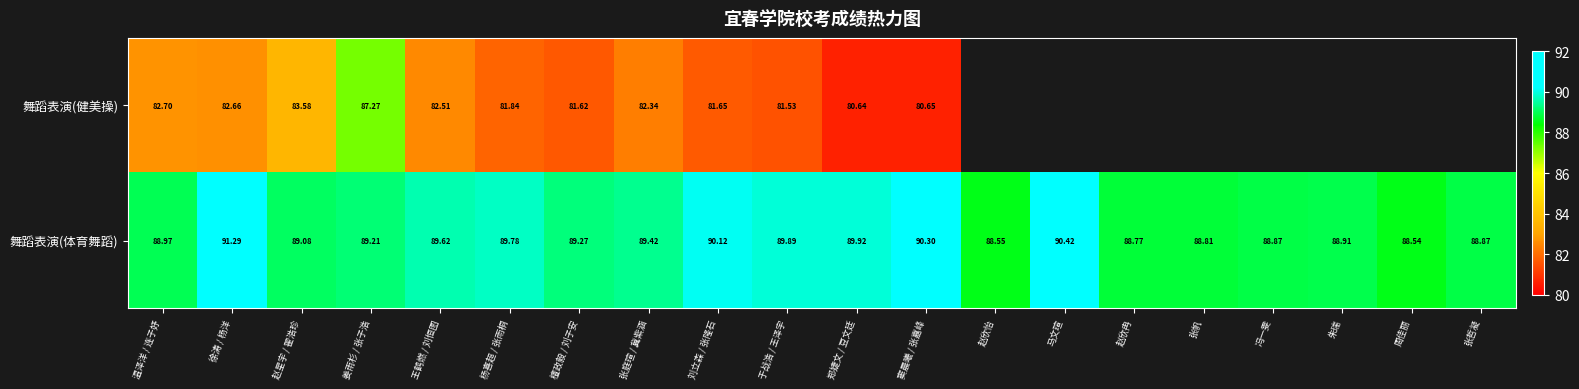

Is it true that 舞蹈表演(体育舞蹈) equals 18.6 at 徐涛 / 杨洋?

False